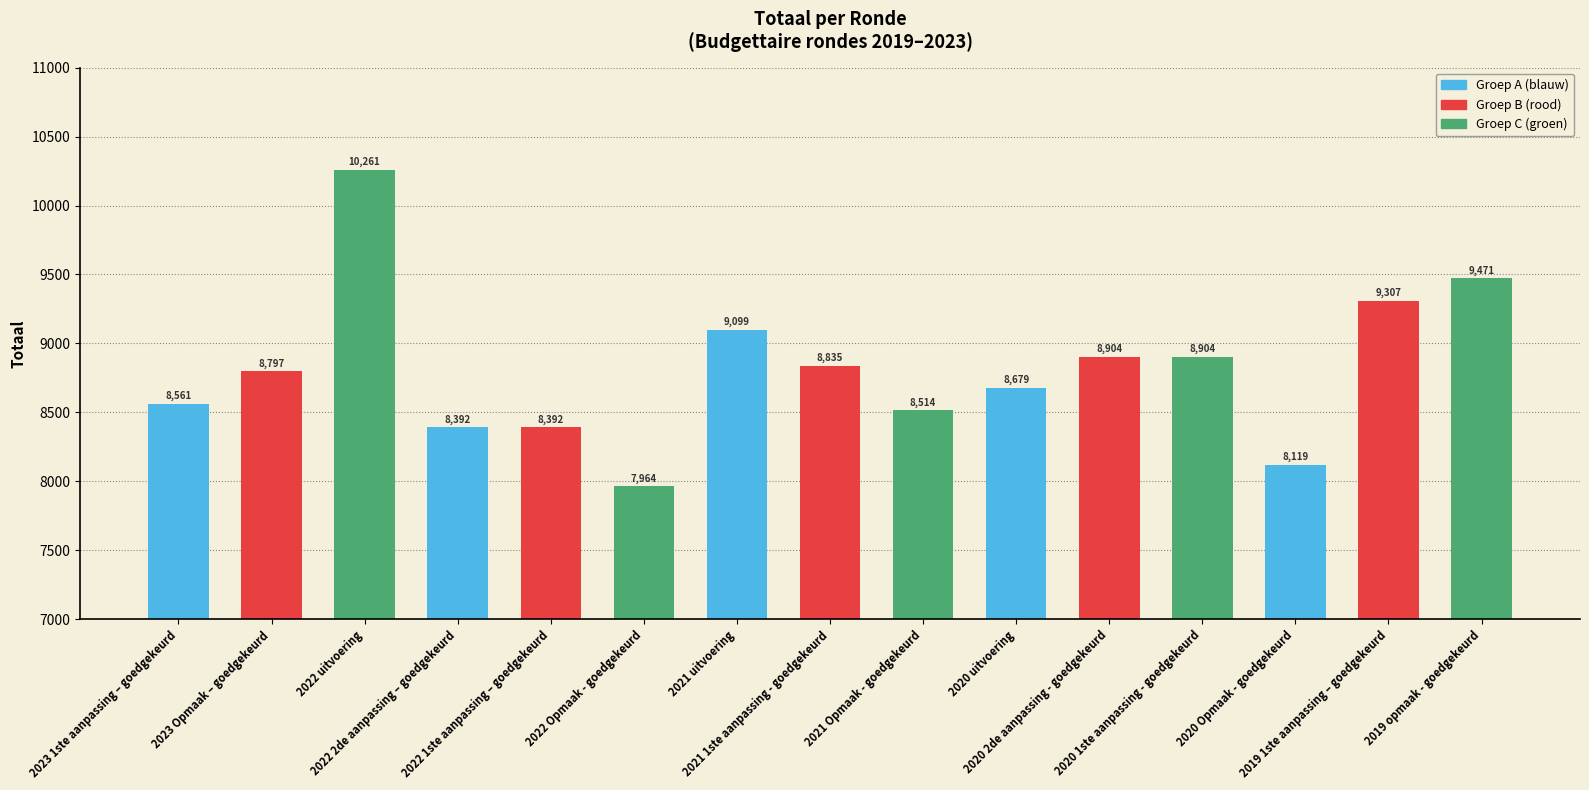

What position from the right is 2021 uitvoering?

9